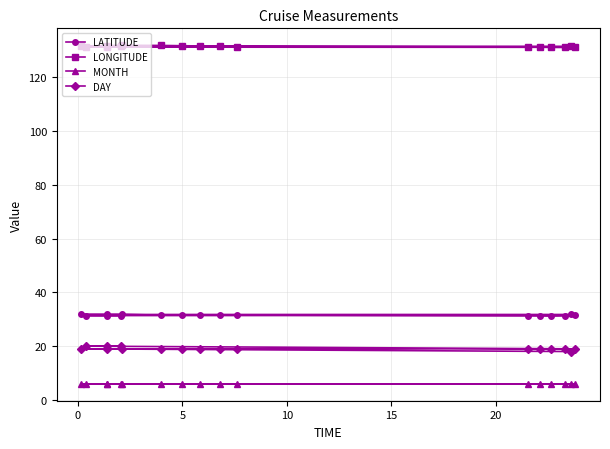

True or false: MONTH and DAY cross at least once.

False